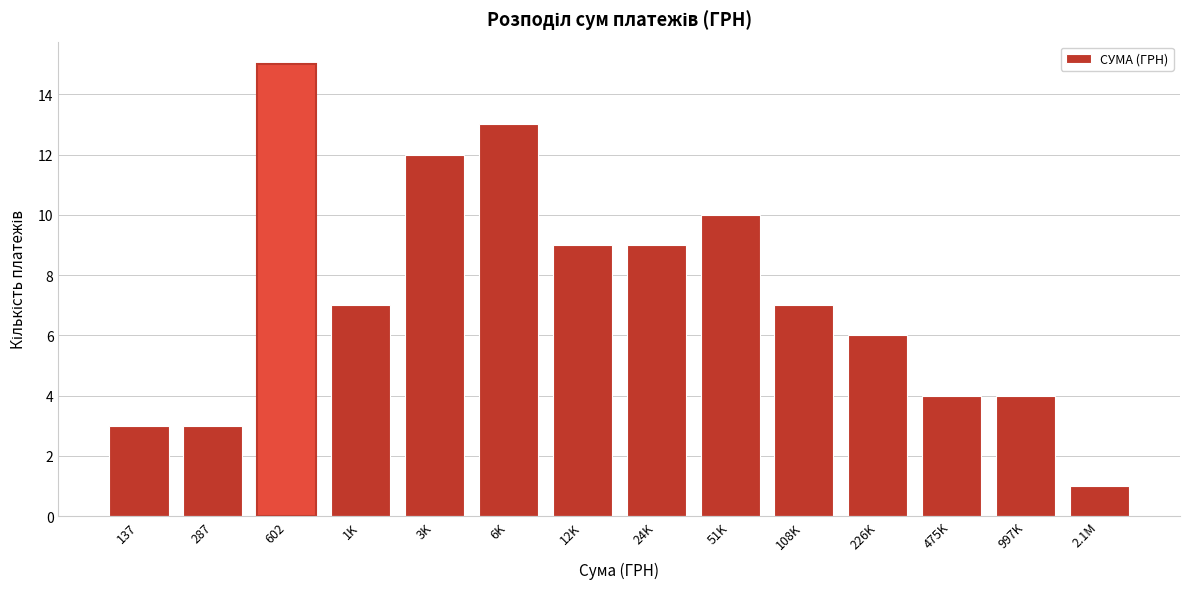

Reading left to right, what are all the values shown in this chart?

137=3	287=3	602=15	1K=7	3K=12	6K=13	12K=9	24K=9	51K=10	108K=7	226K=6	475K=4	997K=4	2.1M=1